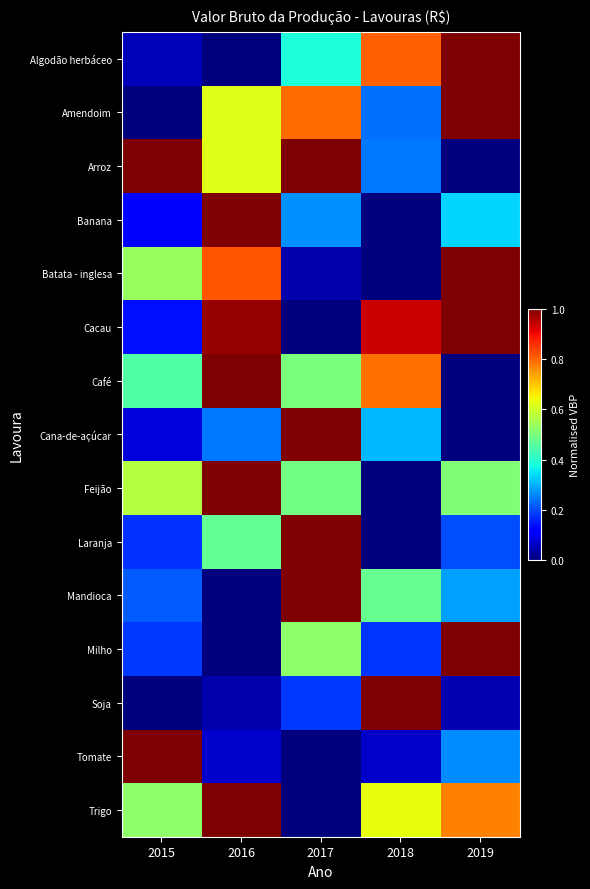

Reading left to right, transcribe all the data shown in this chart.

Algodão herbáceo: 2015=0.1	2016=0.0	2017=0.4	2018=0.8	2019=1.0
Amendoim: 2015=0.0	2016=0.6	2017=0.8	2018=0.2	2019=1.0
Arroz: 2015=1.0	2016=0.6	2017=1.0	2018=0.2	2019=0.0
Banana: 2015=0.1	2016=1.0	2017=0.3	2018=0.0	2019=0.3
Batata - inglesa: 2015=0.5	2016=0.8	2017=0.0	2018=0.0	2019=1.0
Cacau: 2015=0.1	2016=1.0	2017=0.0	2018=0.9	2019=1.0
Café: 2015=0.4	2016=1.0	2017=0.5	2018=0.8	2019=0.0
Cana-de-açúcar: 2015=0.1	2016=0.2	2017=1.0	2018=0.3	2019=0.0
Feijão: 2015=0.6	2016=1.0	2017=0.5	2018=0.0	2019=0.5
Laranja: 2015=0.2	2016=0.5	2017=1.0	2018=0.0	2019=0.2
Mandioca: 2015=0.2	2016=0.0	2017=1.0	2018=0.5	2019=0.3
Milho: 2015=0.2	2016=0.0	2017=0.5	2018=0.2	2019=1.0
Soja: 2015=0.0	2016=0.0	2017=0.2	2018=1.0	2019=0.0
Tomate: 2015=1.0	2016=0.1	2017=0.0	2018=0.1	2019=0.3
Trigo: 2015=0.5	2016=1.0	2017=0.0	2018=0.6	2019=0.8